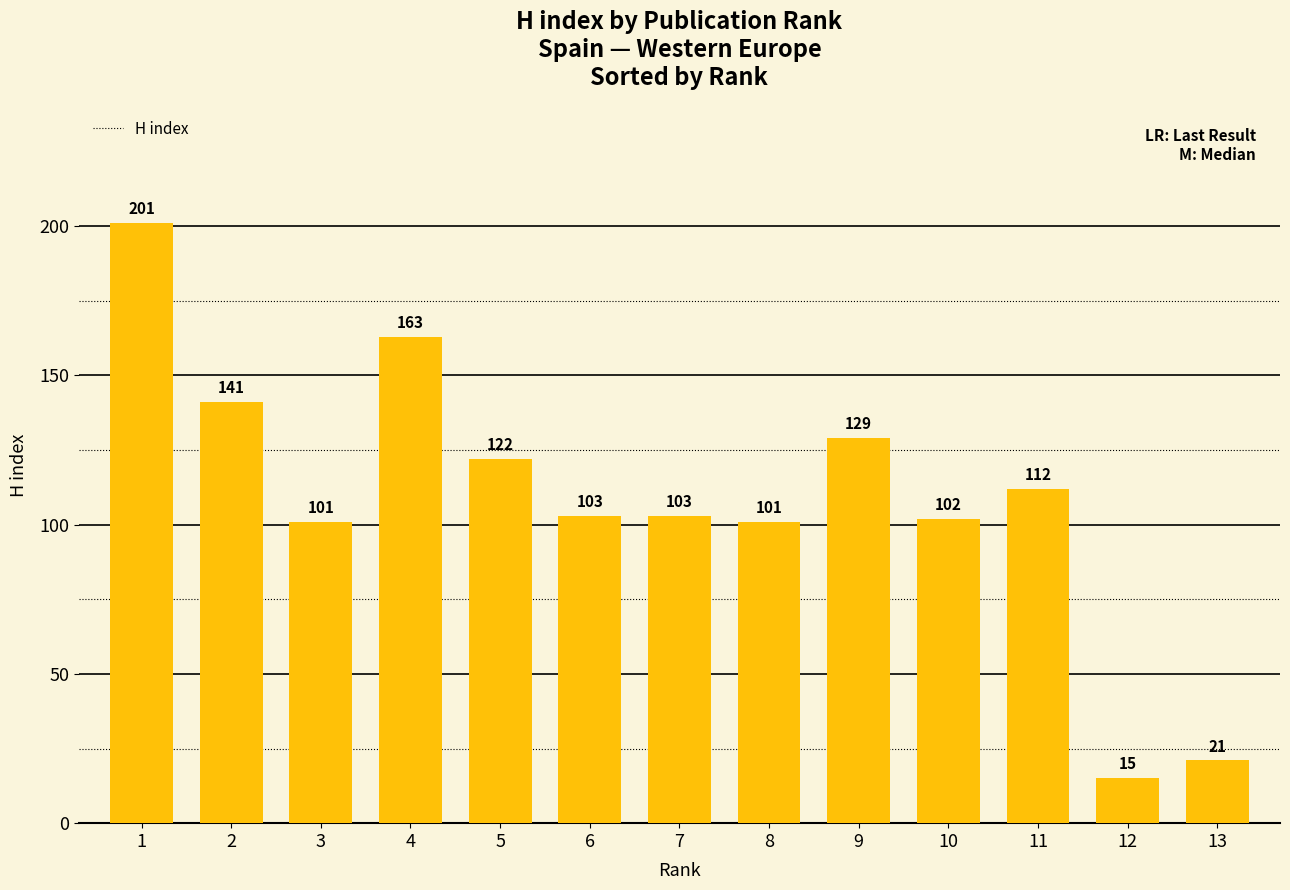

Reading right to left, transcribe all the data shown in this chart.

13=21	12=15	11=112	10=102	9=129	8=101	7=103	6=103	5=122	4=163	3=101	2=141	1=201